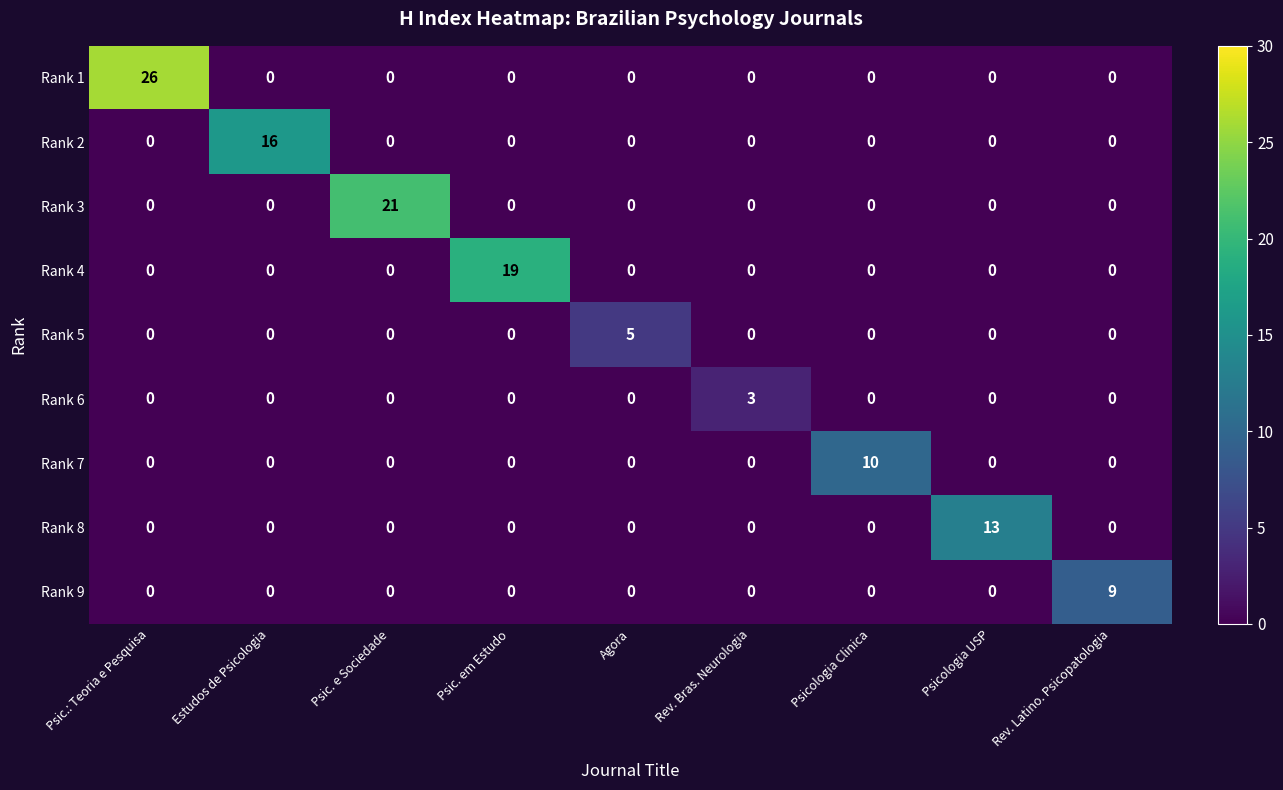

Which series has the largest range (max minus min)?

Rank 1